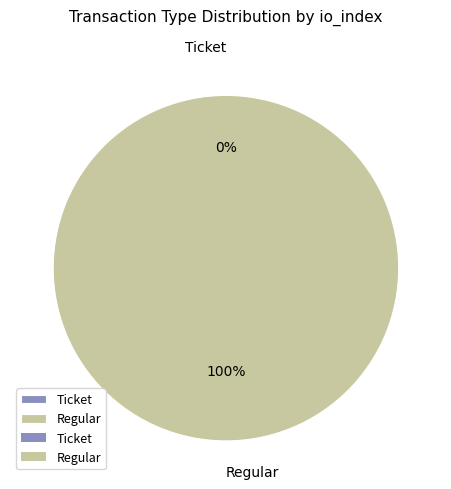

Which category has the smallest portion of the pie?

Ticket